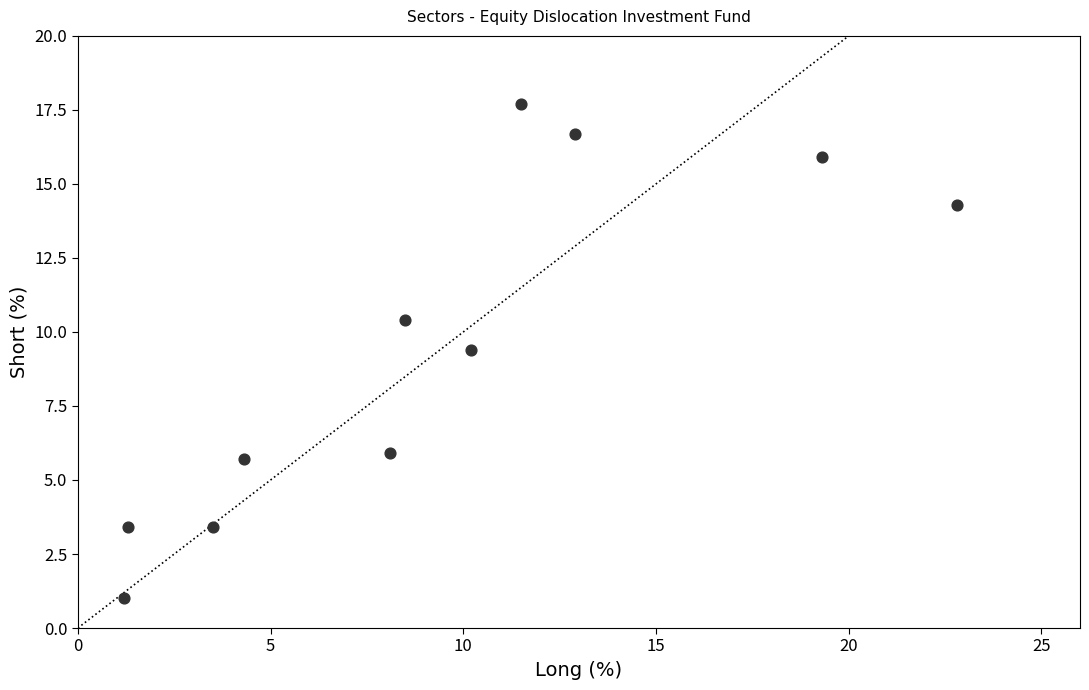

What is the average X value?

9.4